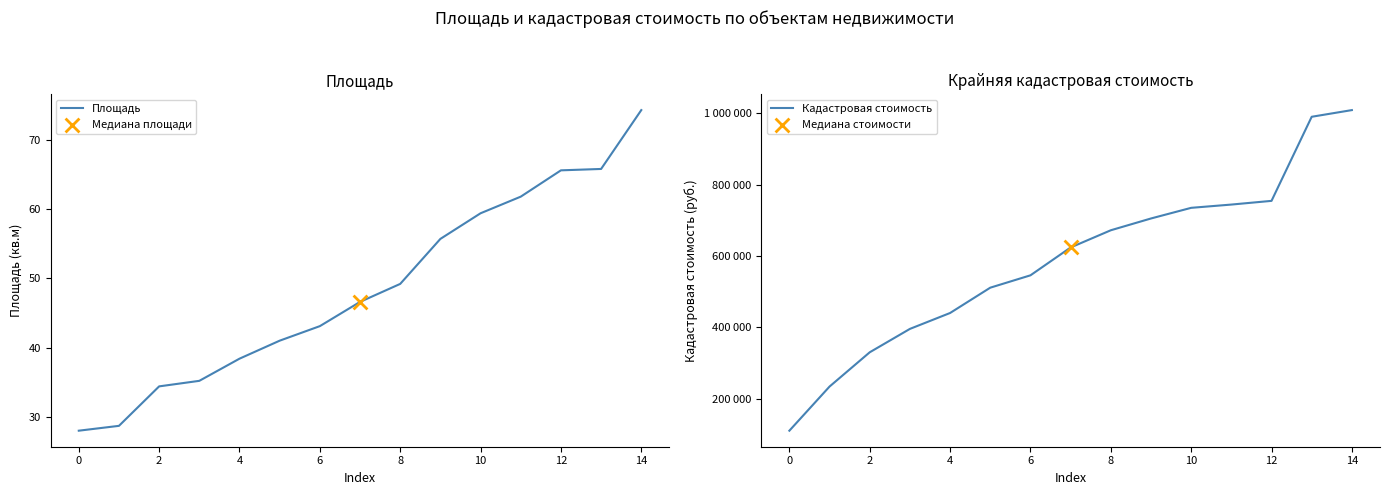

Is the value of Кадастровая стоимость at 10 greater than the value of Площадь at 13?

Yes